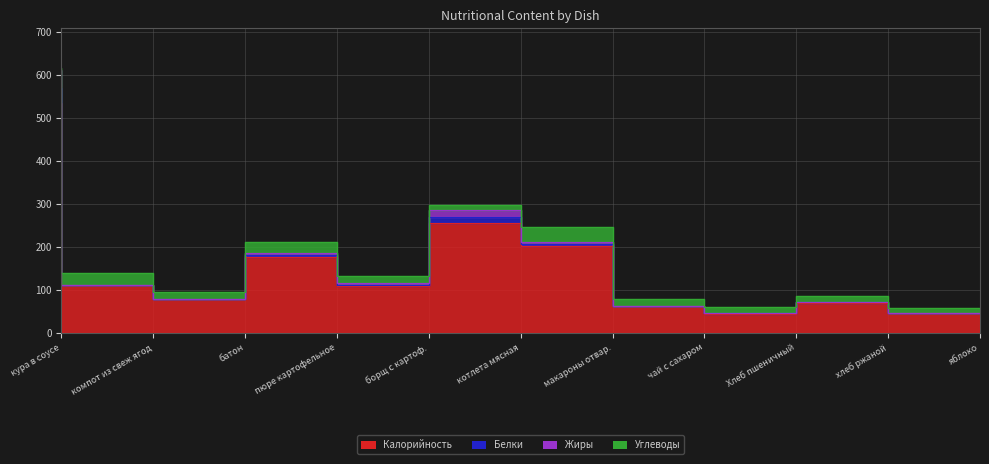

Where is the first local maximum for Калорийность?

пюре картофельное